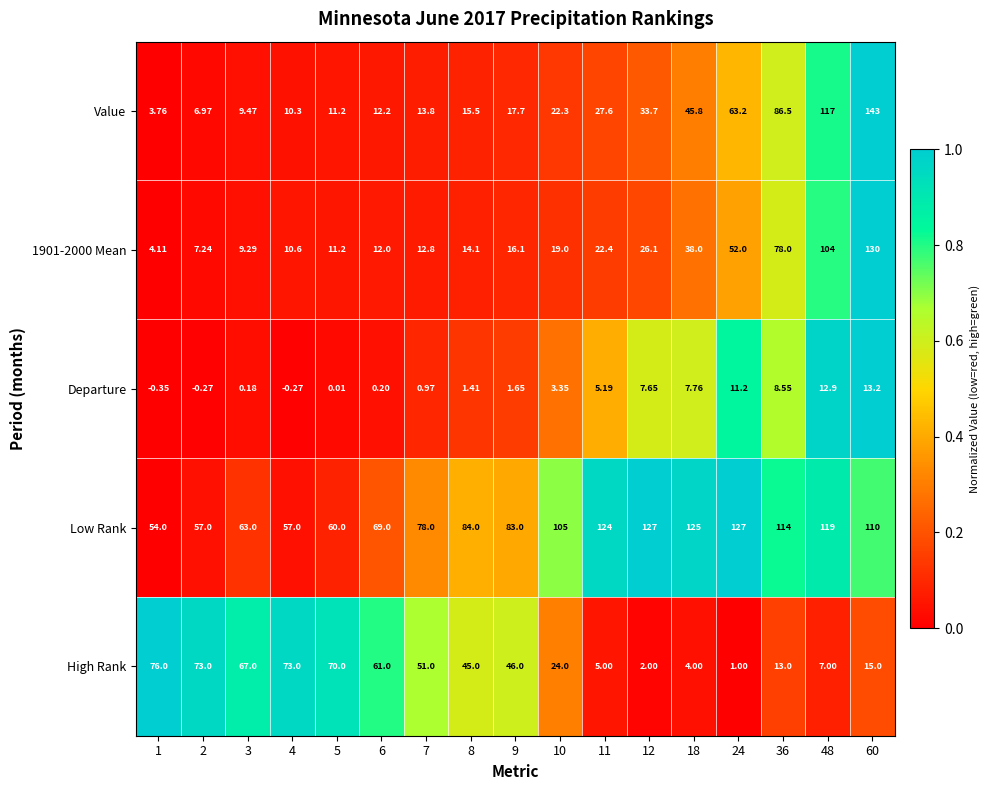

Is the value of Value at 2 greater than the value of High Rank at 4?

No